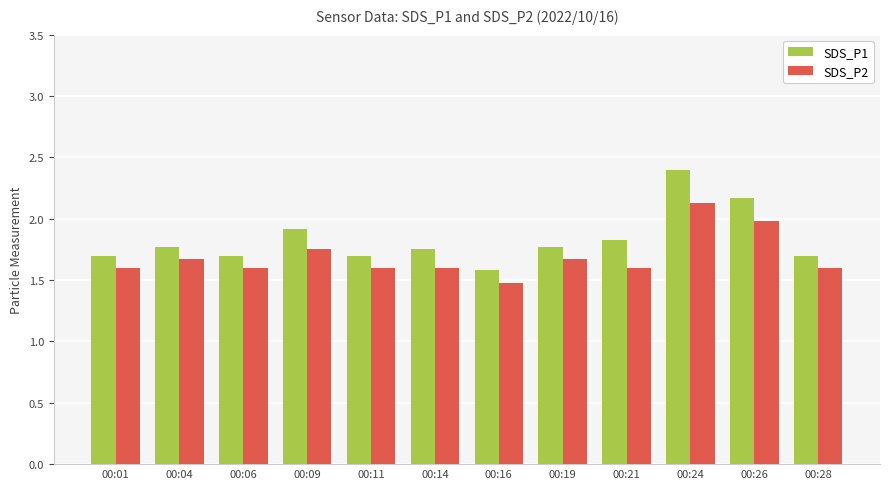

What is the difference between the SDS_P1 values at 00:21 and 00:26?

0.3